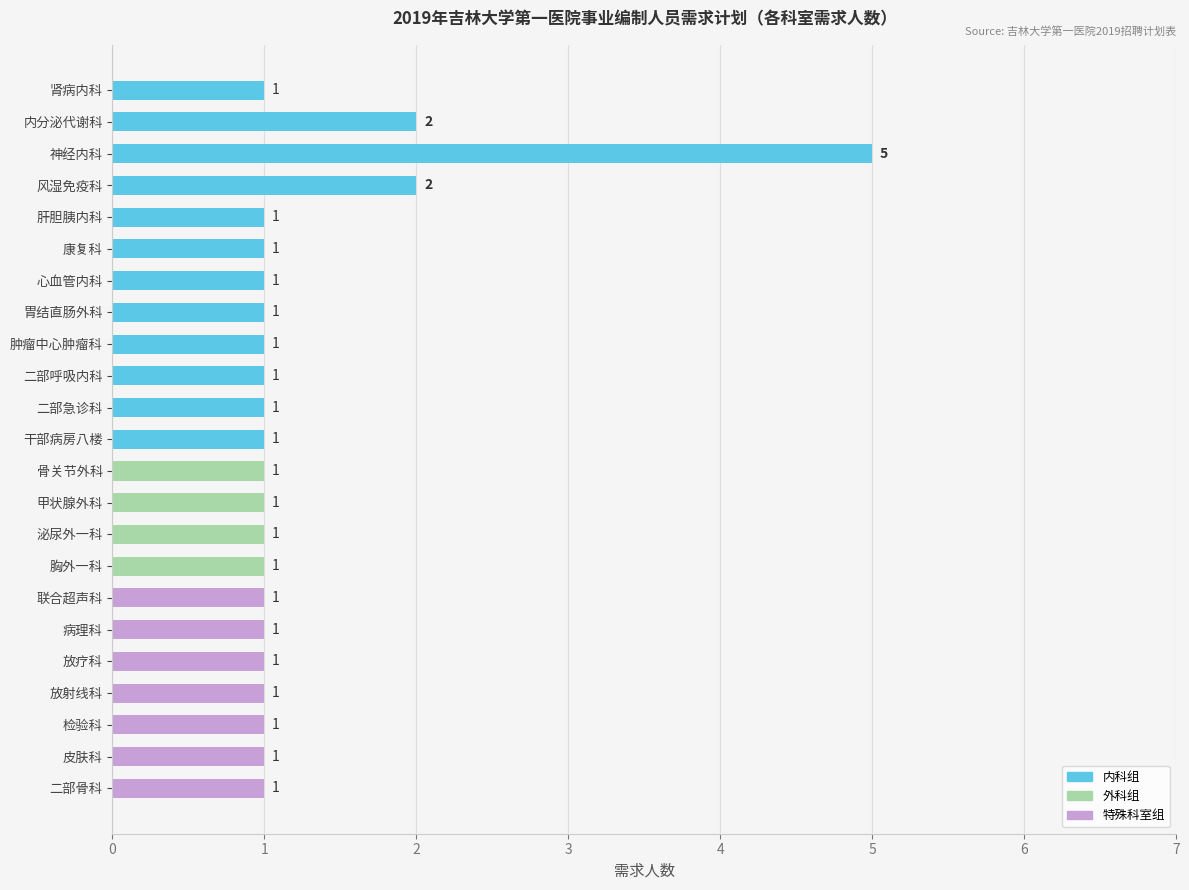

What is the difference between the maximum and minimum values?

4